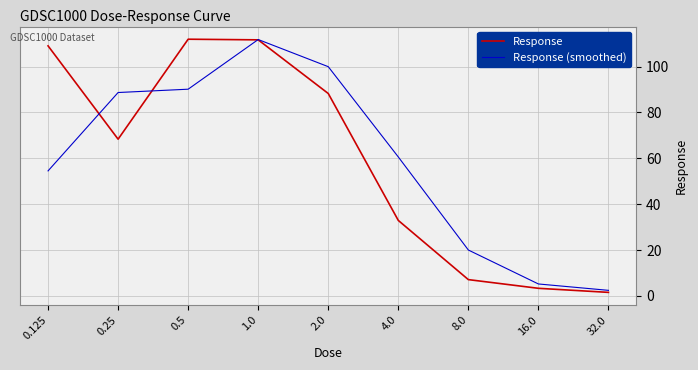

What value does the Response series have at 8.0?

7.1